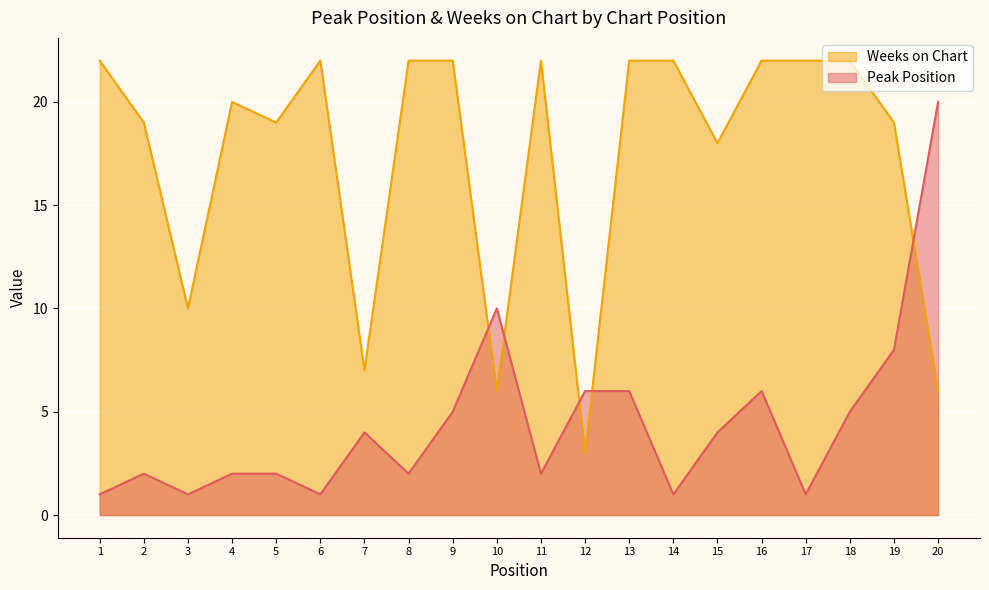

How many values in the Peak Position series are below 4?

10